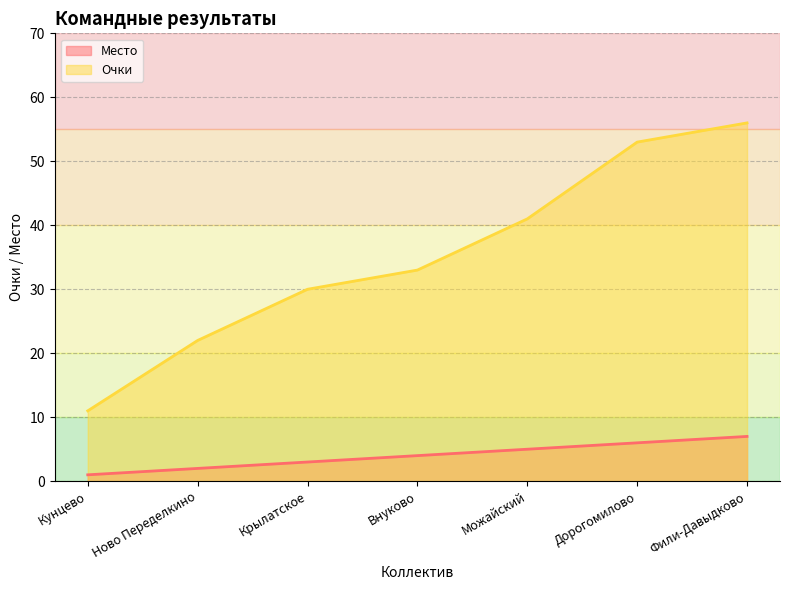

What position from the left is Крылатское?

3